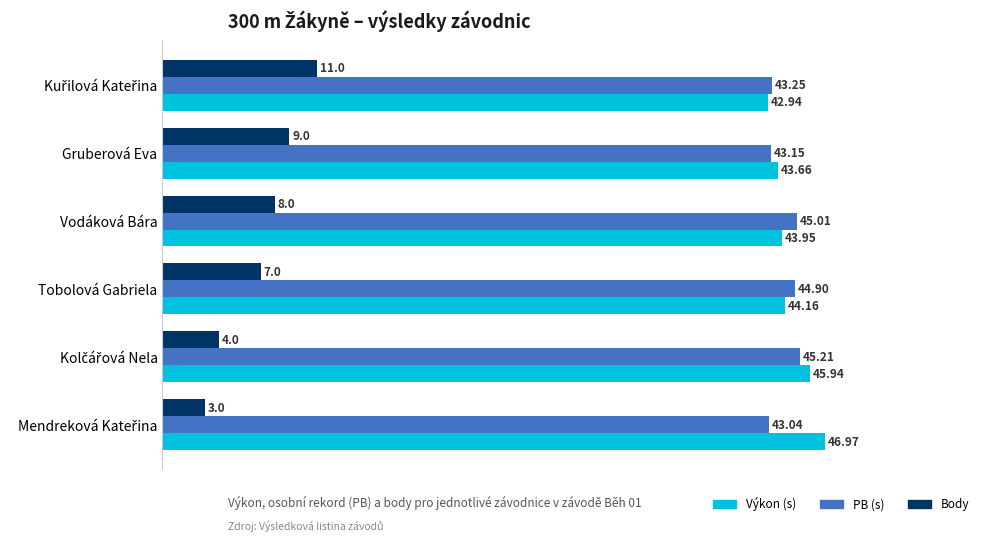

What is the spread (max minus min) of values at Vodáková Bára?

37.0